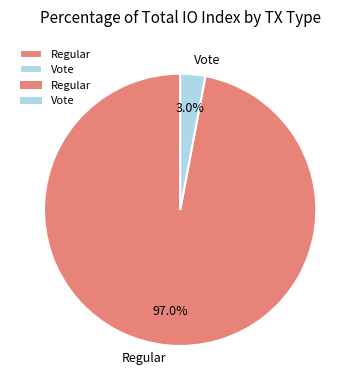

To the nearest percent, what is the combined percentage of Regular and Vote?

100%